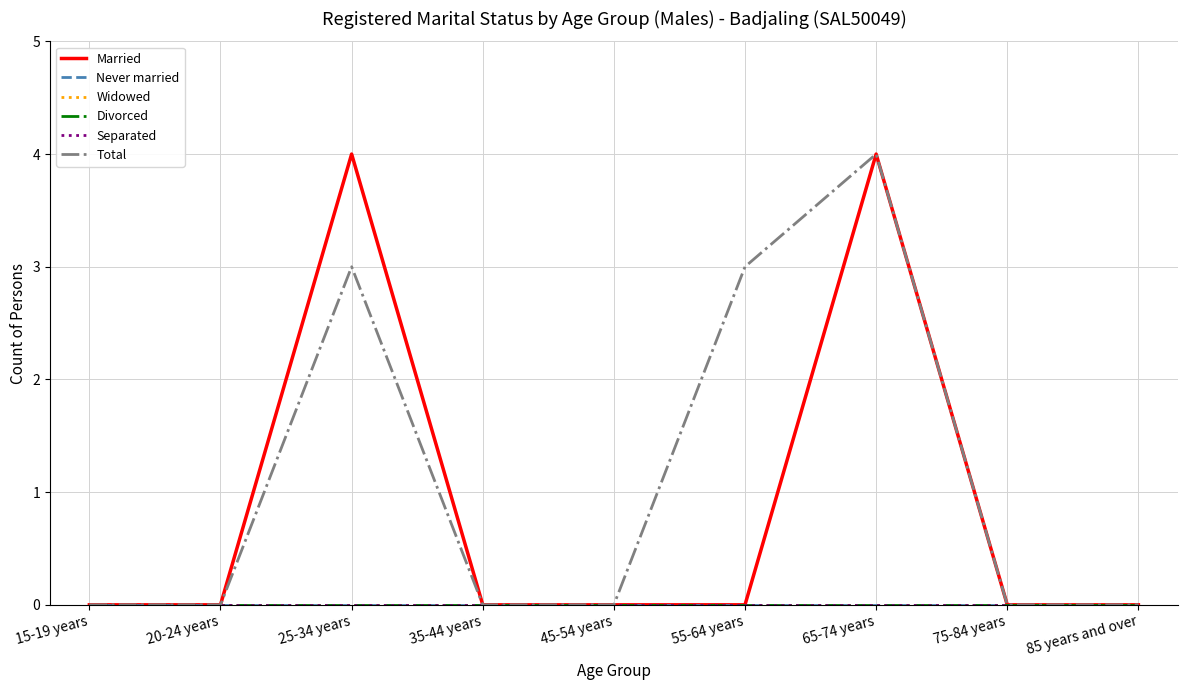

Is it true that Separated equals 0 at 55-64 years?

True